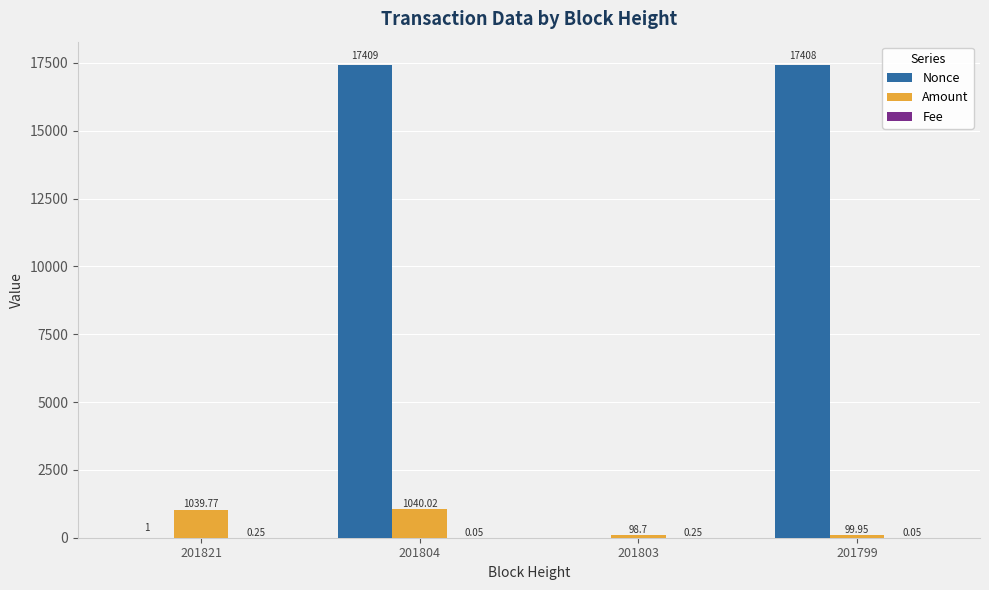

What is the sum of the Amount values at 201804 and 201821?

2079.8